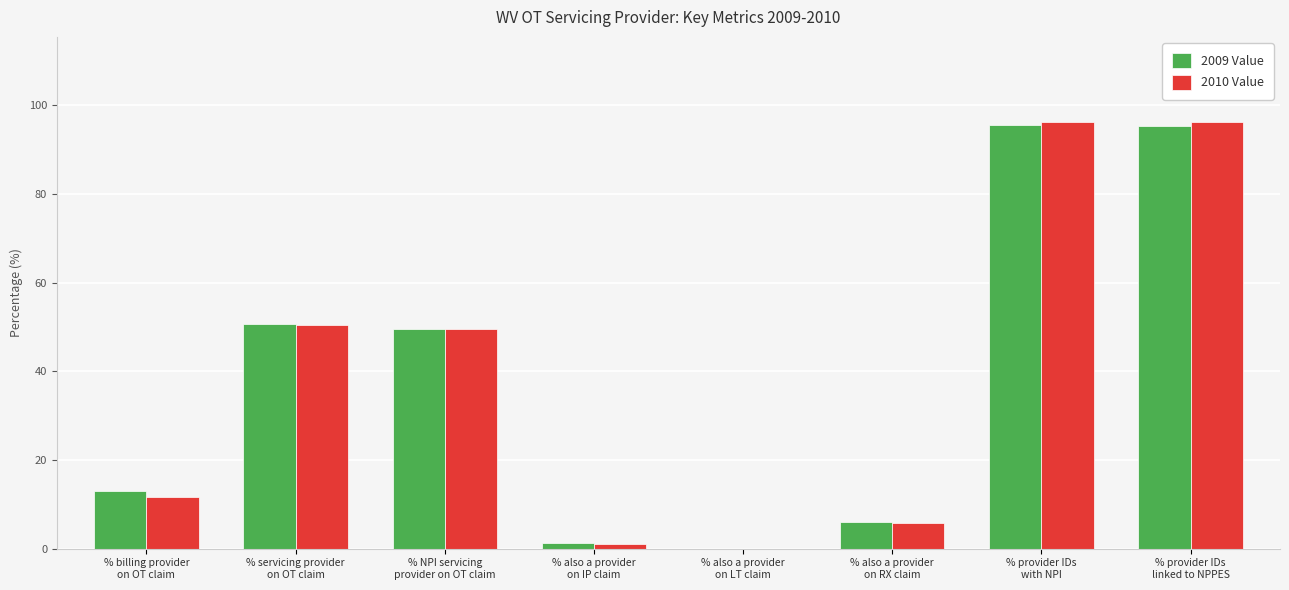

What is the maximum value for 2009 Value?

95.5